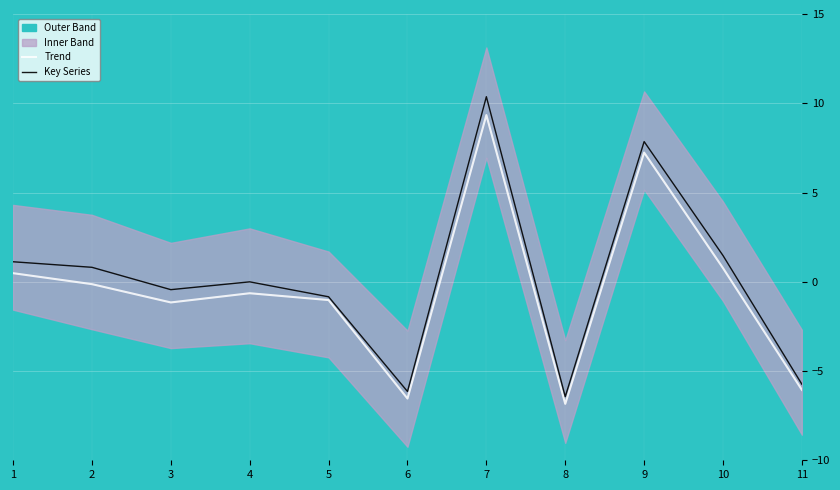

What is the sum of all Key Series values?

2.0